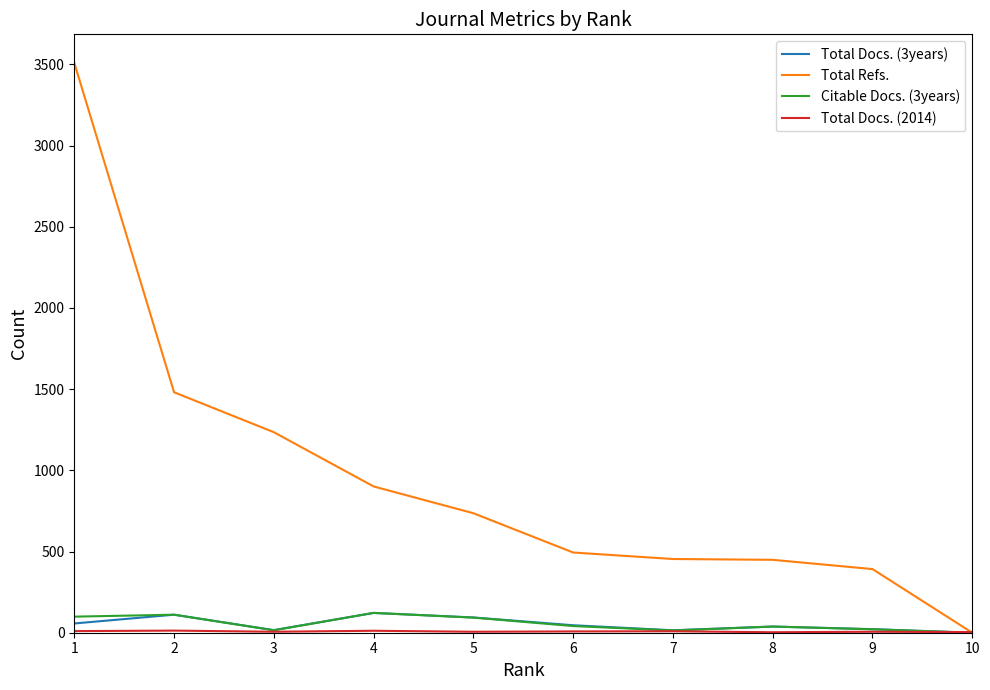

Which series has the largest total across all categories?

Total Refs.